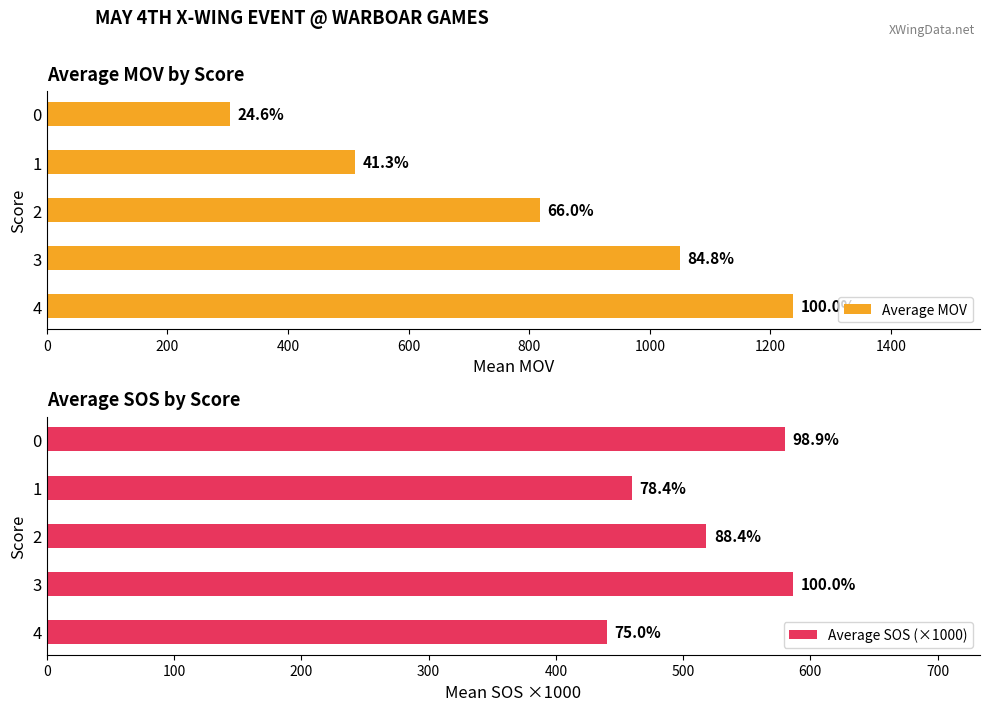

True or false: Average MOV has a value of 192.5 at 2.

False